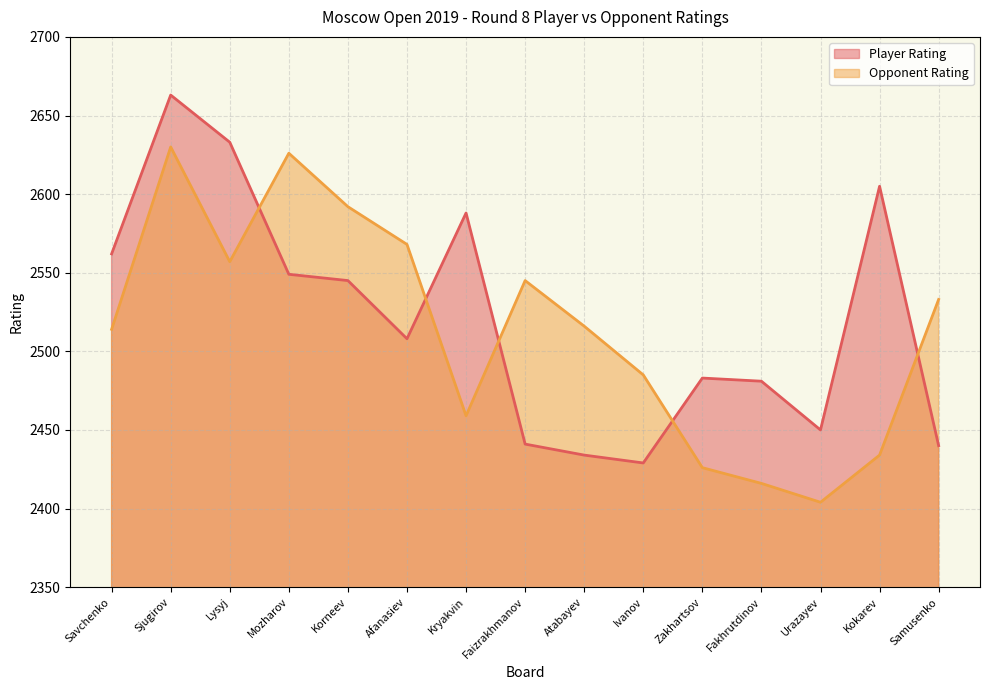

At which category does the chart reach its peak across all series?

Sjugirov